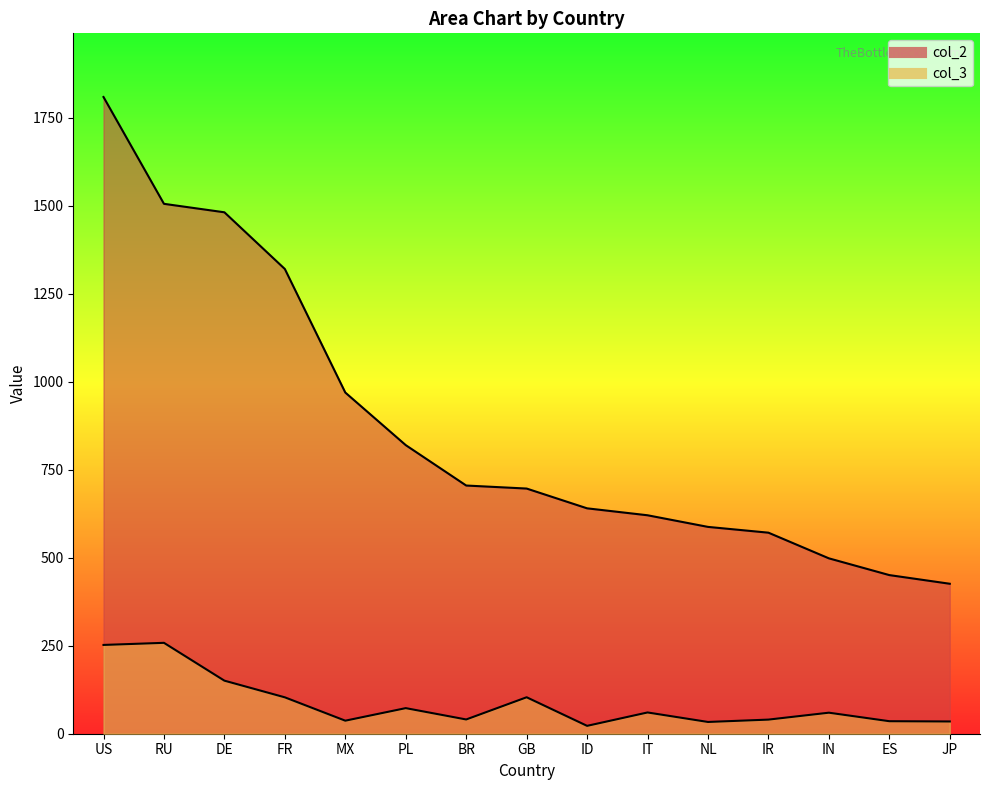

At which category is the sum across all series the highest?

US